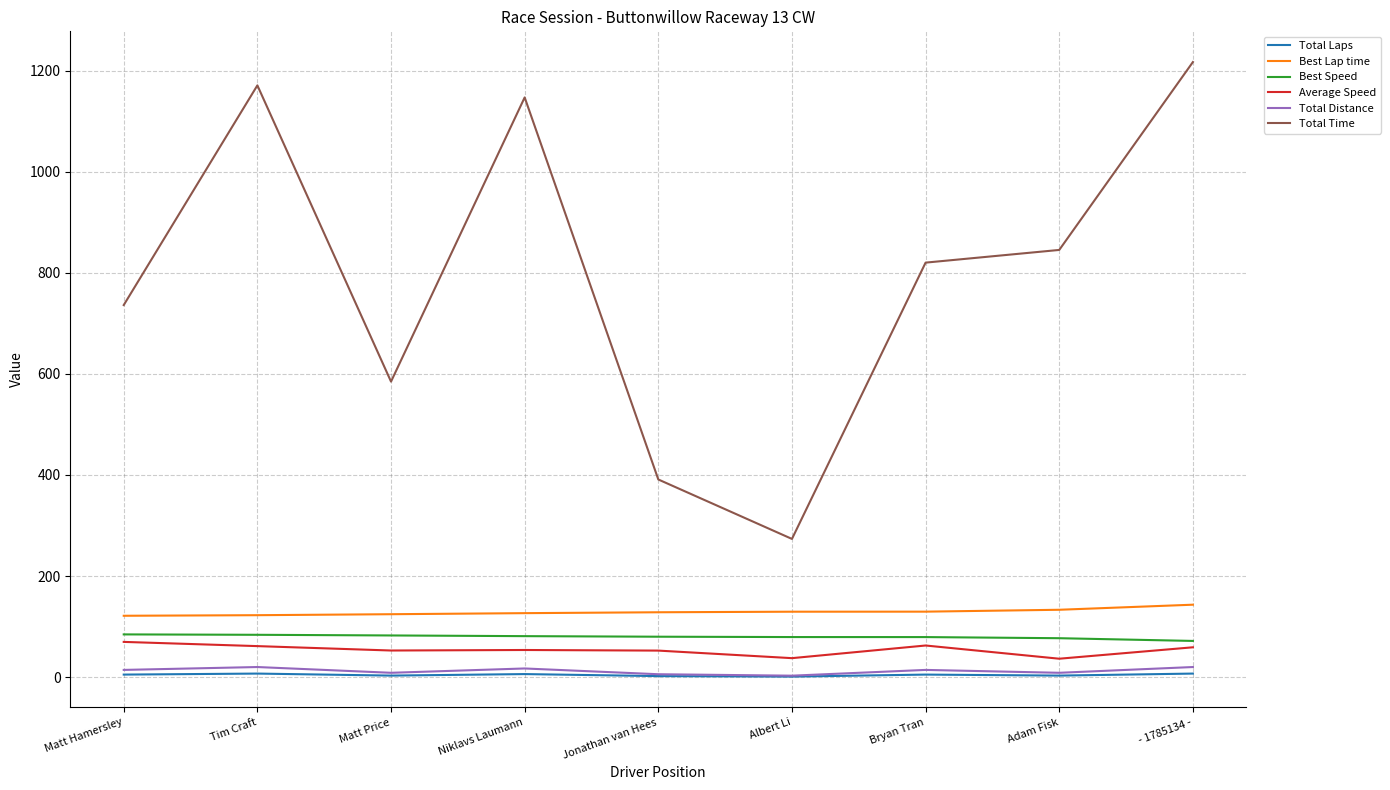

True or false: Total Time has a value of 736.2 at Matt Hamersley.

True